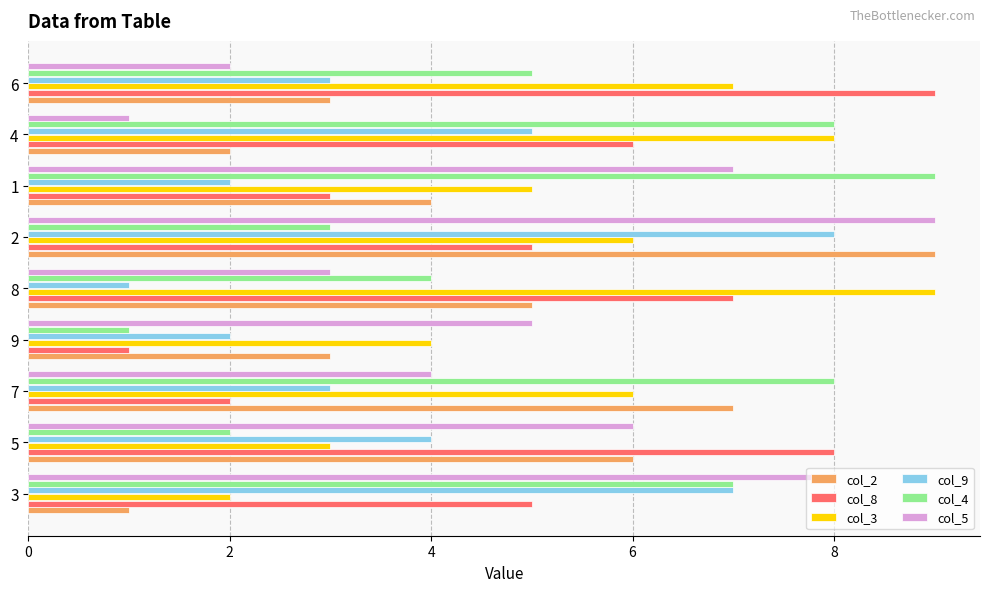

Is the value of col_9 at 3 greater than the value of col_5 at 4?

Yes